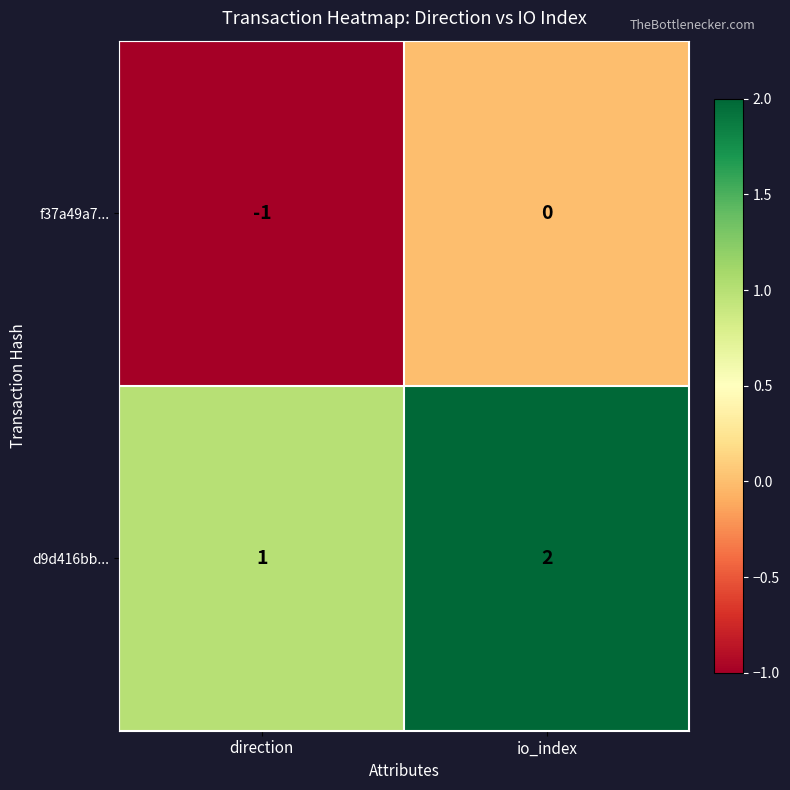

Reading right to left, list all the values displayed in this chart.

f37a49a7...: 0	-1
d9d416bb...: 2	1